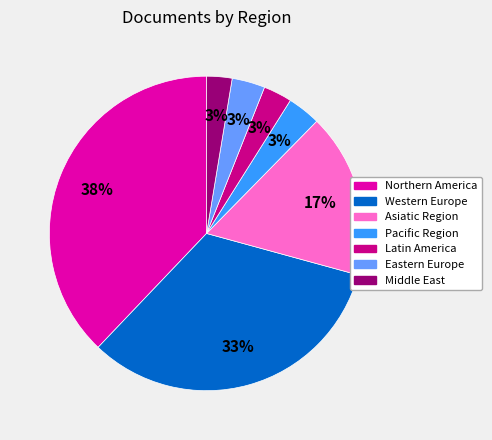

True or false: Western Europe accounts for 33% of the total.

True